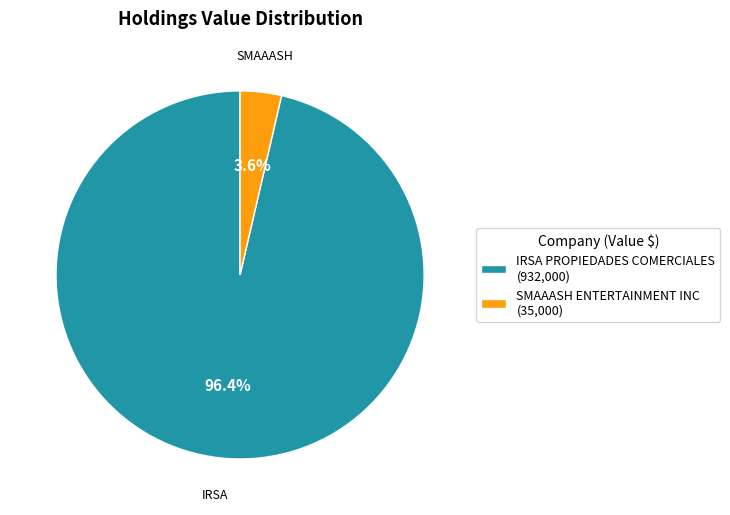

Between SMAAASH ENTERTAINMENT INC (35,000) and IRSA PROPIEDADES COMERCIALES (932,000), which is larger?

IRSA PROPIEDADES COMERCIALES (932,000)